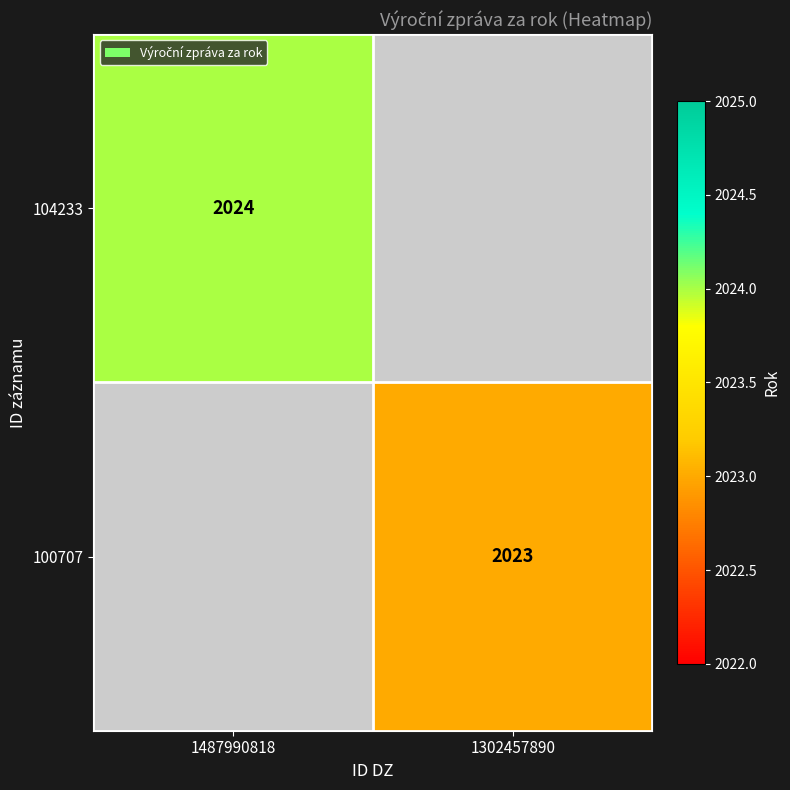

Is the value of 100707 at 1302457890 greater than the value of 104233 at 1487990818?

No